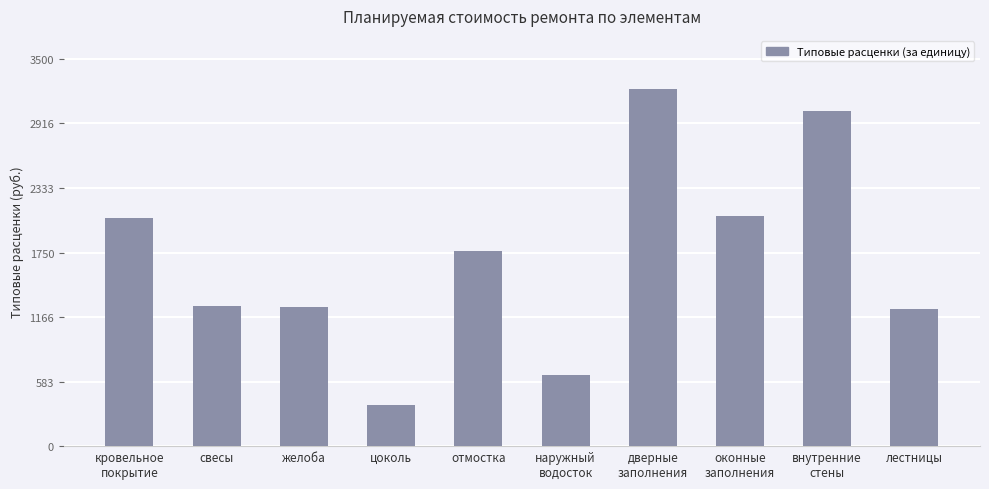

What is the difference between the maximum and minimum values?

2849.9